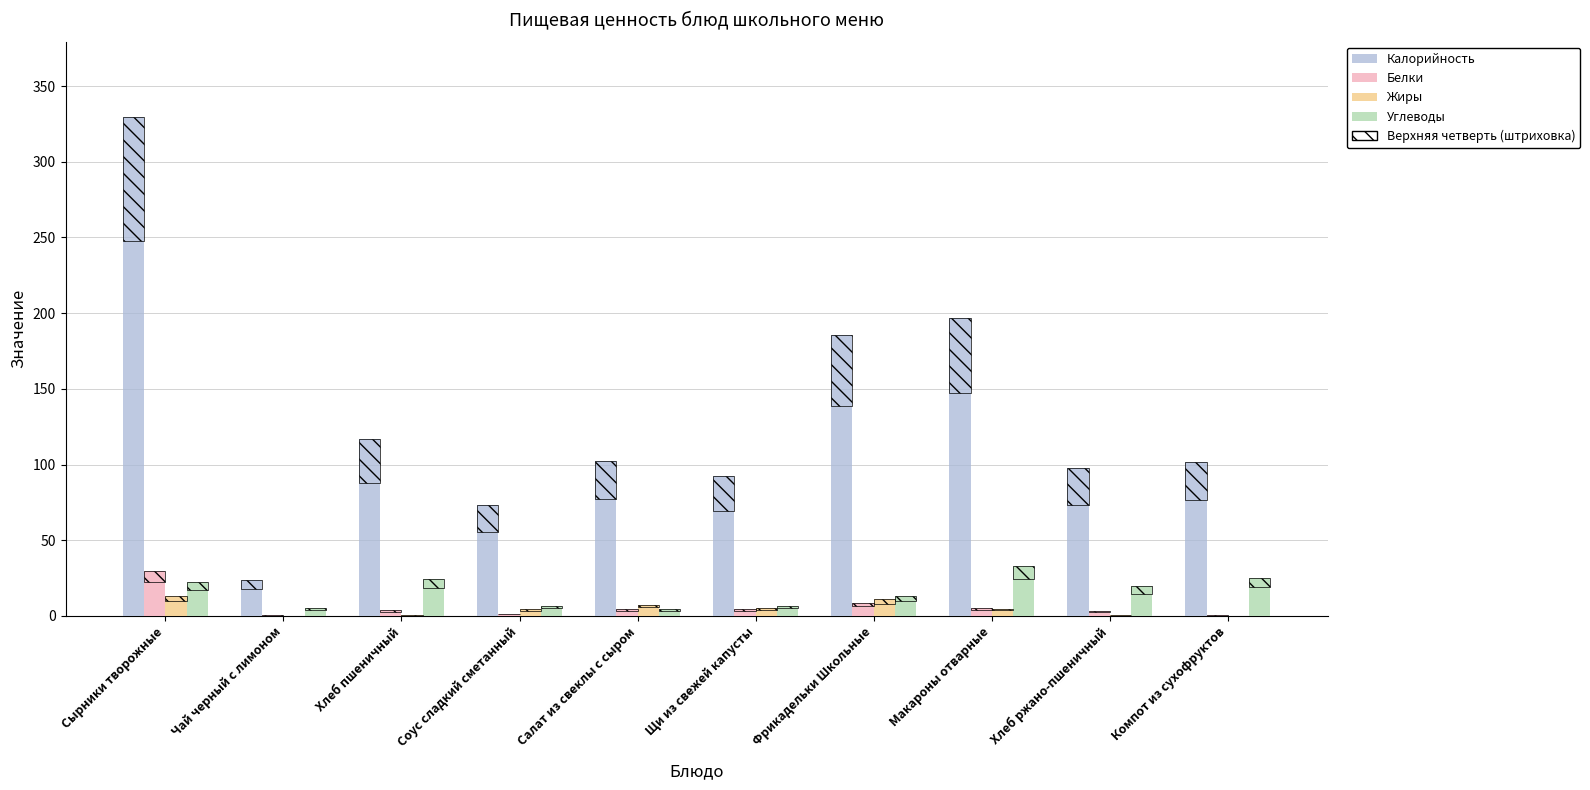

How many values in Жиры are above zero?

9